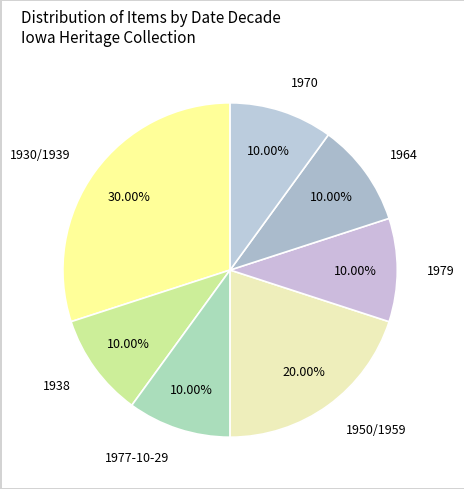

Does 1977-10-29 represent more than half of the total?

No